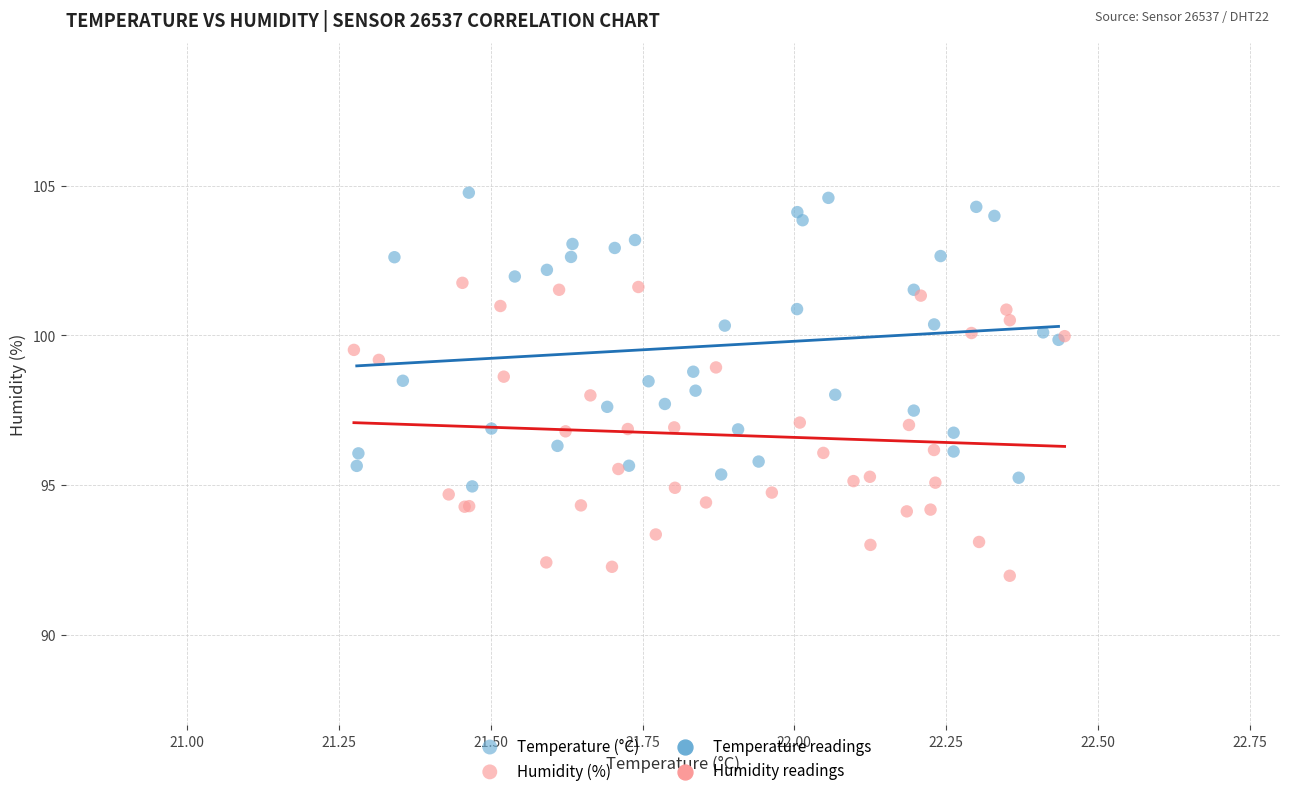

Which series contains the lowest Y value?

Humidity (%)